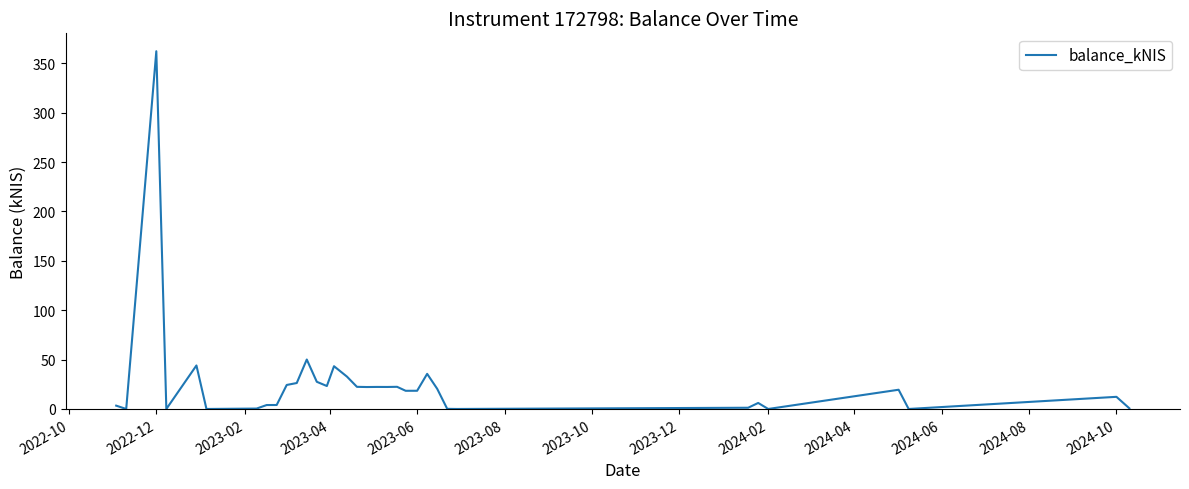

What is the difference between the maximum and minimum values?

362.3